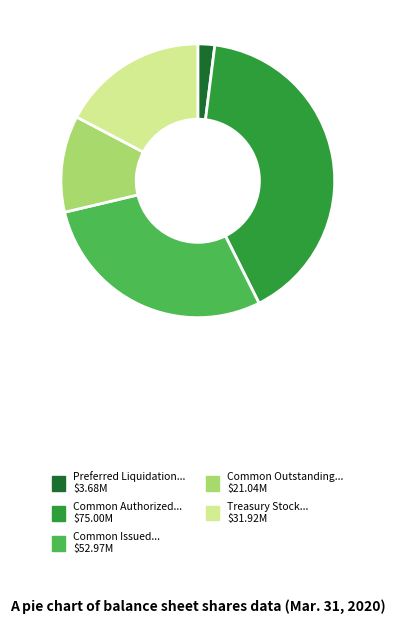

Is there any slice that represents more than half of the pie?

No